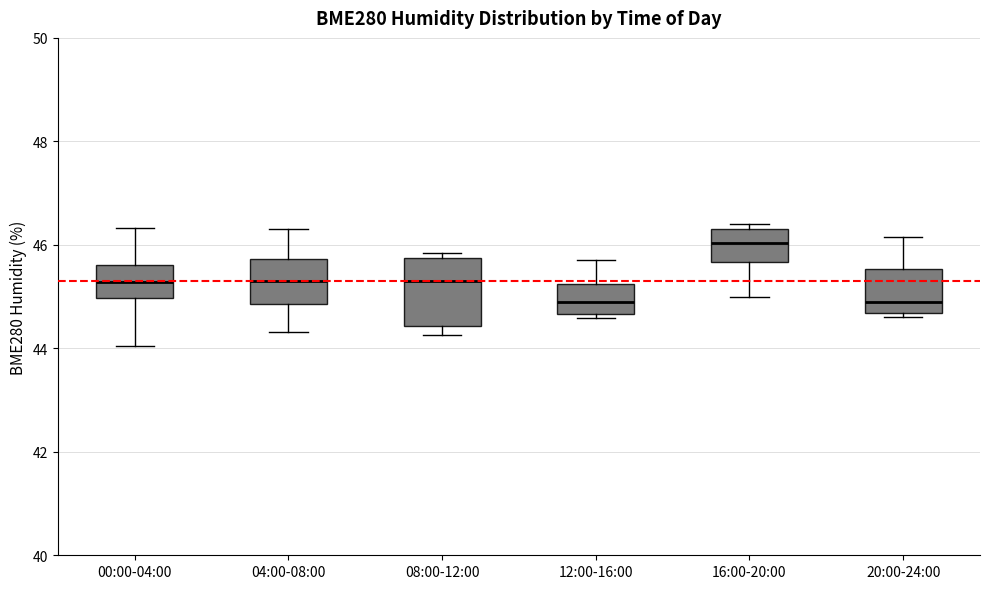

Reading left to right, read every box against the y-axis: the position of its median line, the range the box covers, and the ends of its whiskers. The values are not printed on the chart, so give them approximately, as read against the axis.

00:00-04:00: median 45.2, box 45.0 to 45.6, whiskers 44.0 to 46.4
04:00-08:00: median 45.4, box 44.8 to 45.8, whiskers 44.4 to 46.4
08:00-12:00: median 45.4, box 44.4 to 45.8, whiskers 44.2 to 45.8 (just above the box's upper edge)
12:00-16:00: median 45.0, box 44.6 to 45.2, whiskers 44.6 (just below the box's lower edge) to 45.8
16:00-20:00: median 46.0, box 45.6 to 46.4, whiskers 45.0 to 46.4 (just above the box's upper edge)
20:00-24:00: median 45.0, box 44.6 to 45.6, whiskers 44.6 (just below the box's lower edge) to 46.2